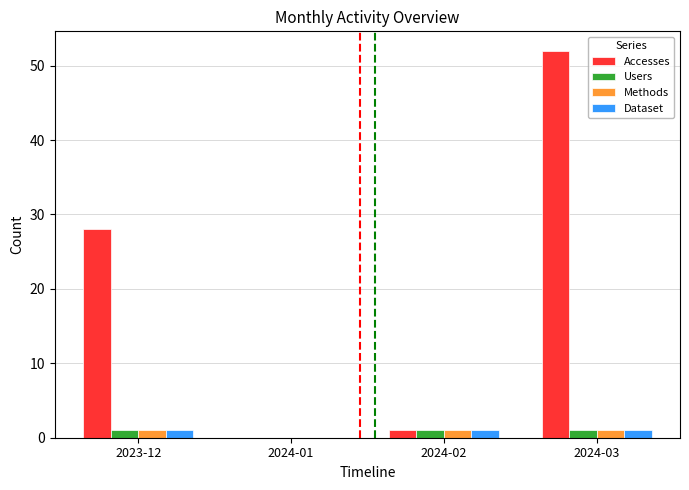

At which category is the sum across all series the highest?

2024-03